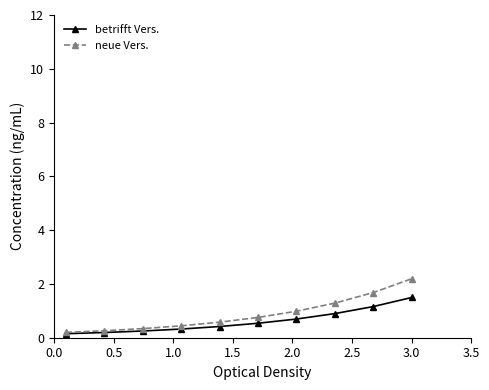

Rank the series by their maximum value, from lowest to highest.

betrifft Vers., neue Vers.